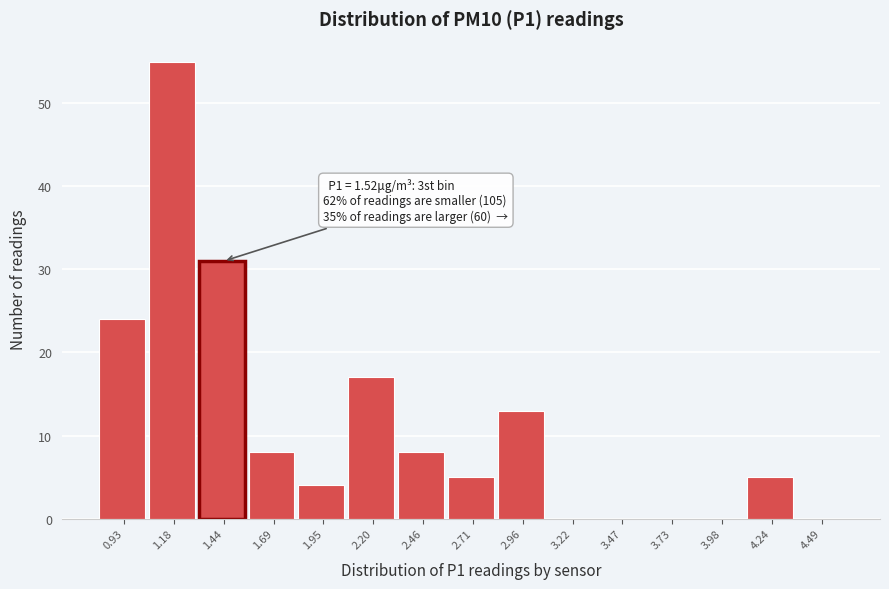

Over which range of the x-axis is the bar tallest?

1.05 to 1.30